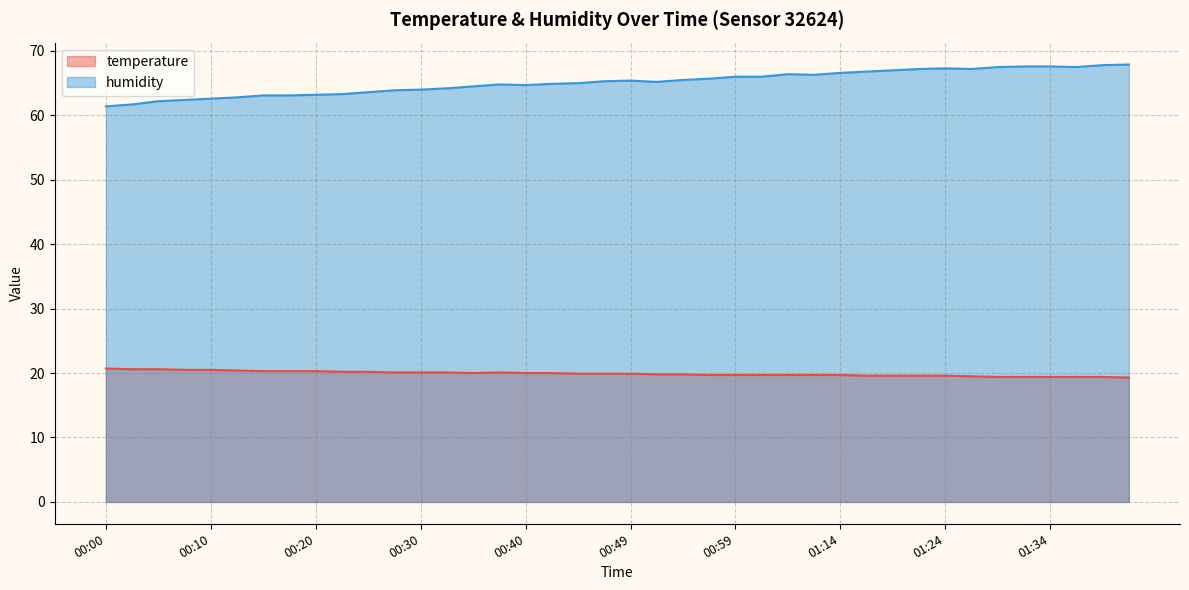

How many series are shown in this chart?

2